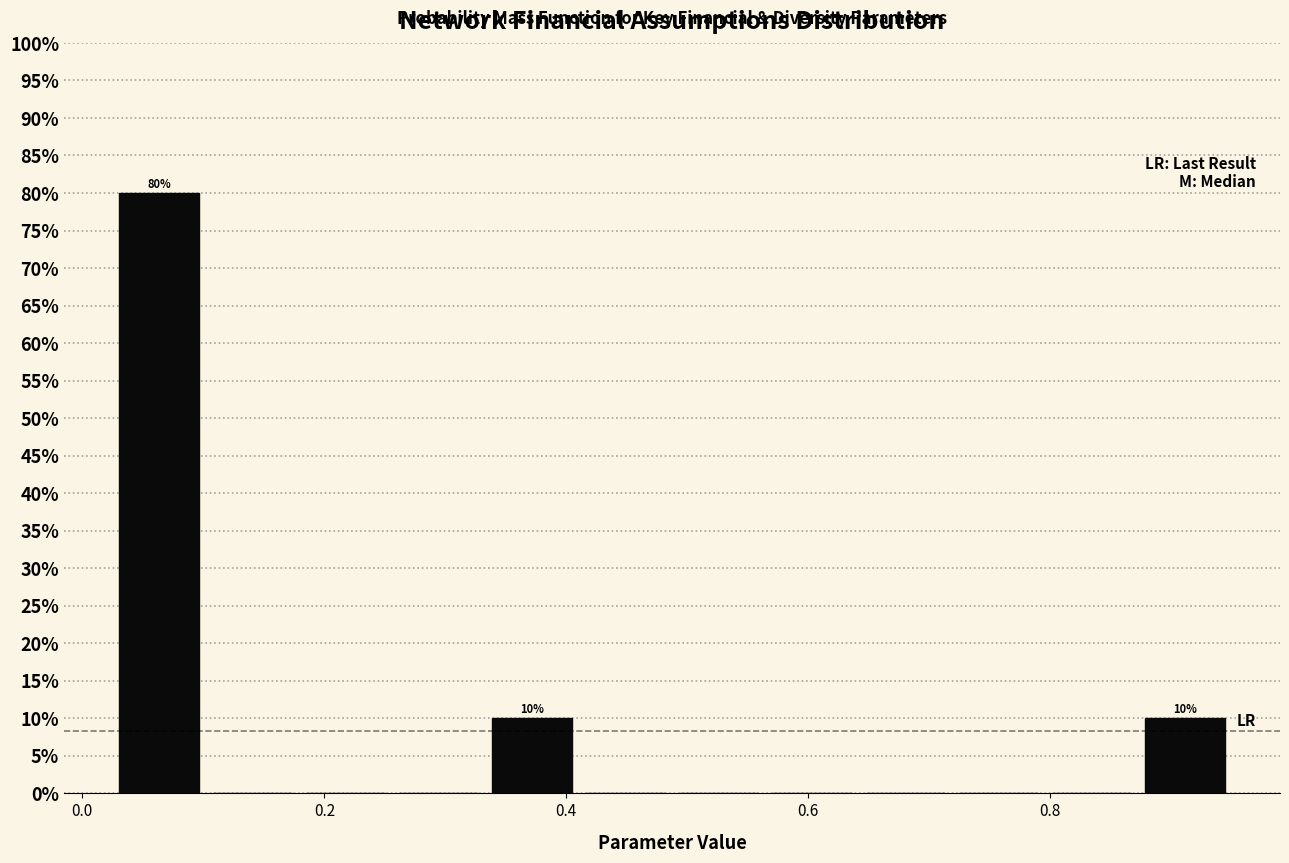

Read against the x-axis, roughly where is the centre of the tallest bar?

0.06